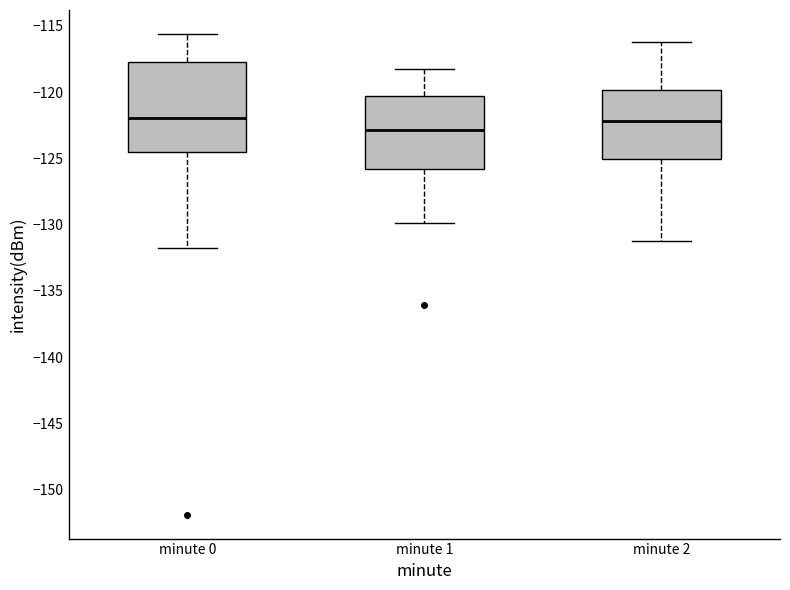

Which box is the tallest, from its lower edge to its upper edge?

minute 0